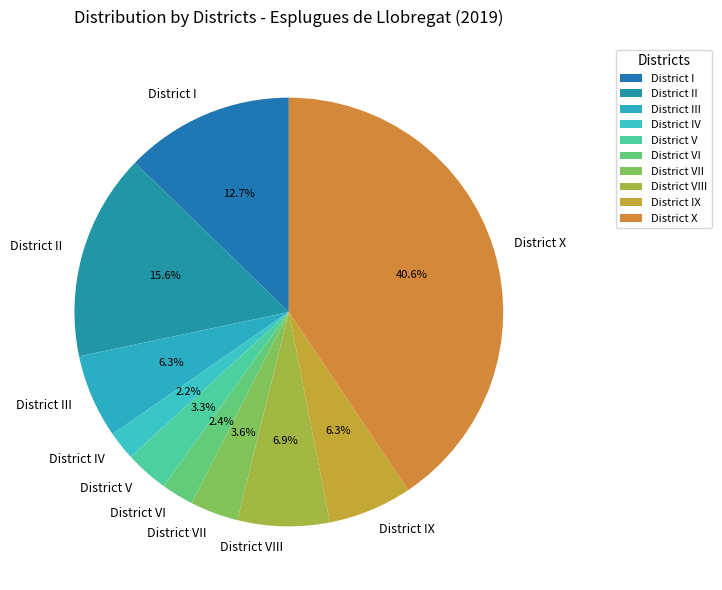

How much of the chart is everything except District IX?

93.7%